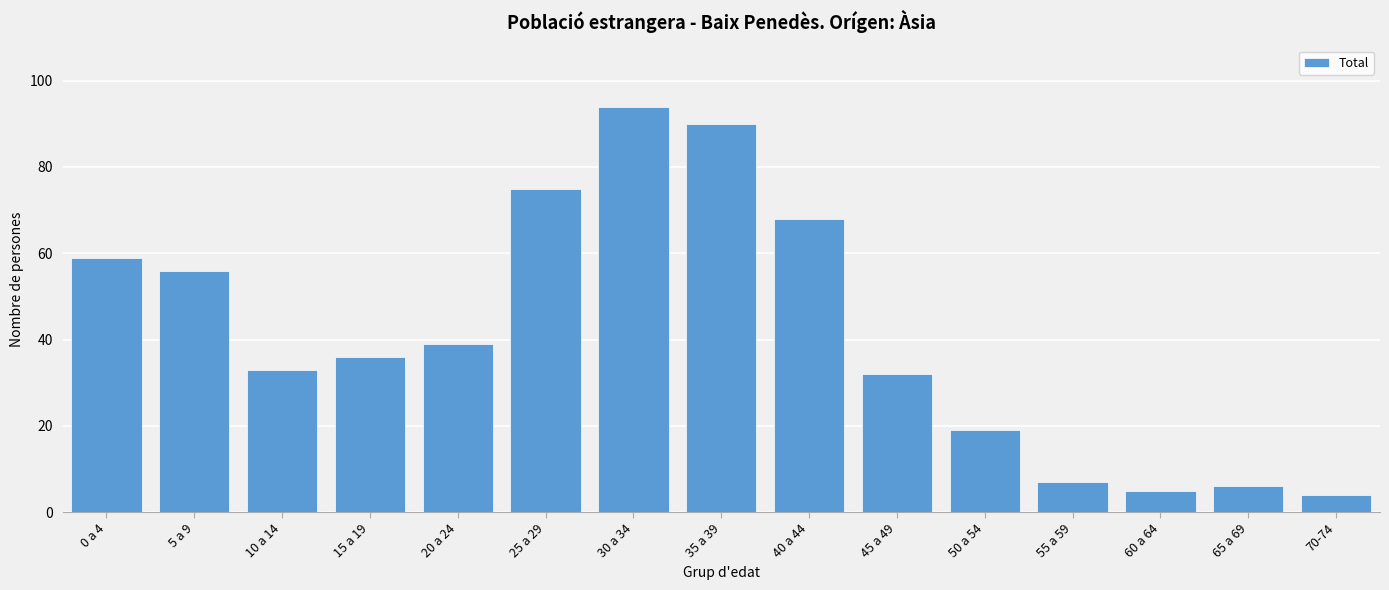

Reading left to right, what are all the values shown in this chart?

0 a 4=59	5 a 9=56	10 a 14=33	15 a 19=36	20 a 24=39	25 a 29=75	30 a 34=94	35 a 39=90	40 a 44=68	45 a 49=32	50 a 54=19	55 a 59=7	60 a 64=5	65 a 69=6	70-74=4